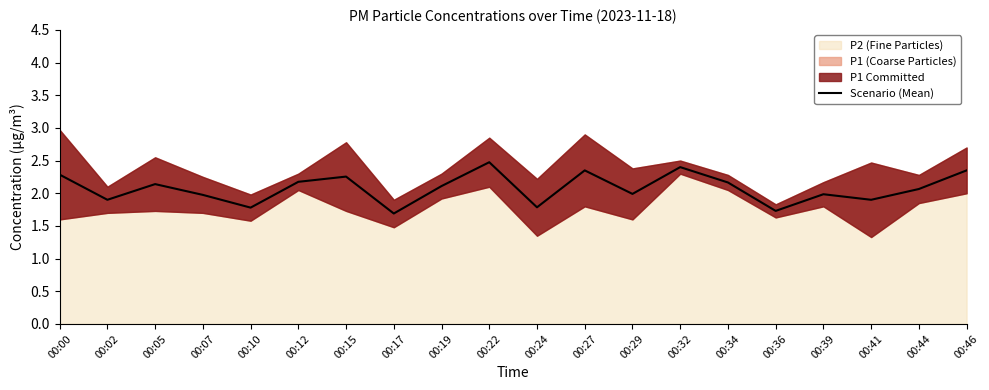

How many values are below 2?

9